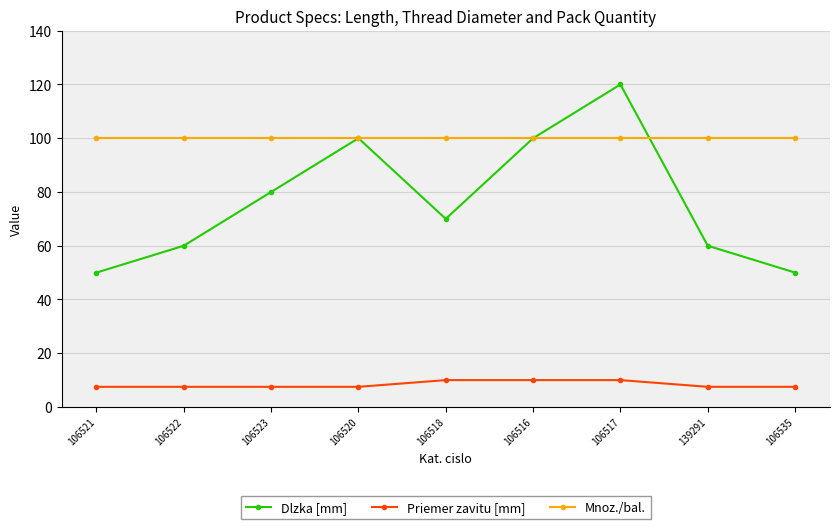

What is the minimum value shown in the chart?

7.5